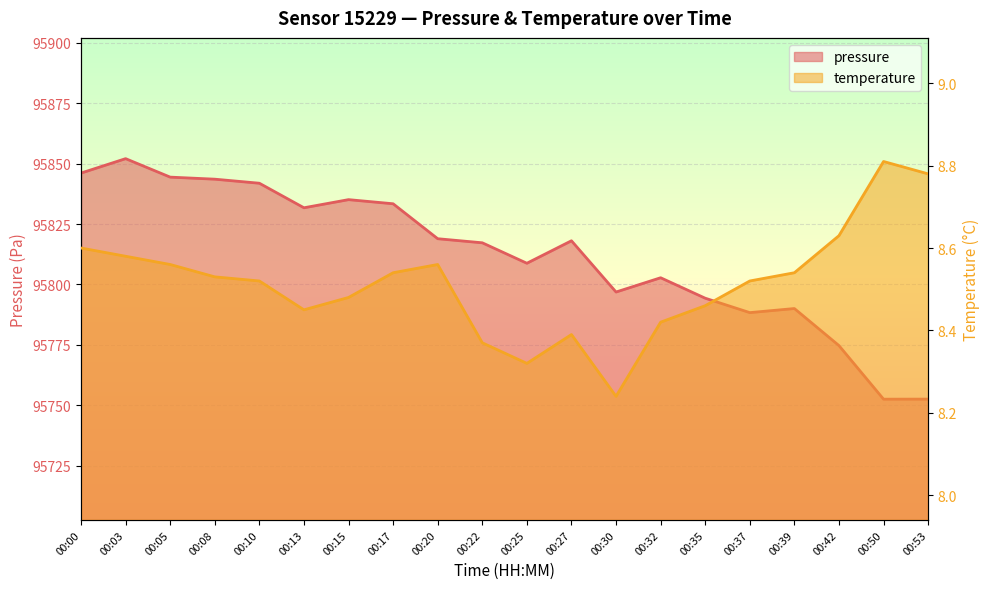

Is it true that temperature equals 8.8 at 00:53?

True